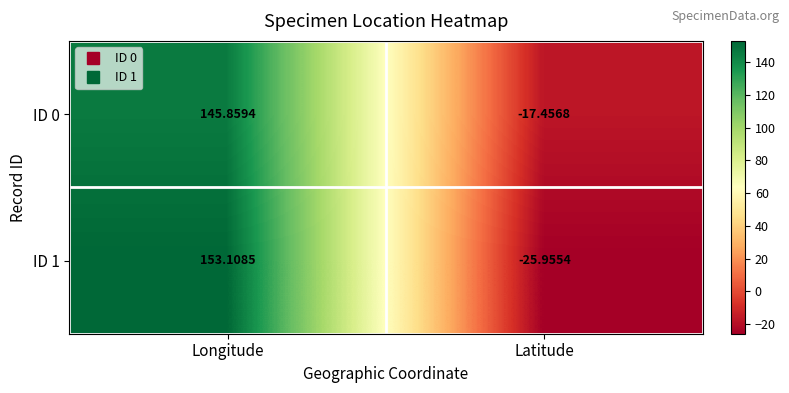

Which label corresponds to the smallest value in the chart?

Latitude